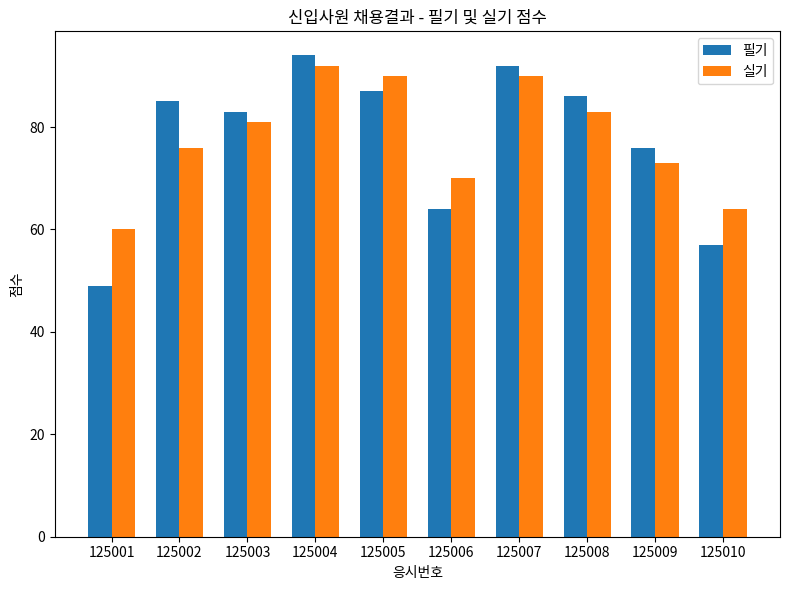

What is the value of the 실기 bar at the 6th from the left?

70